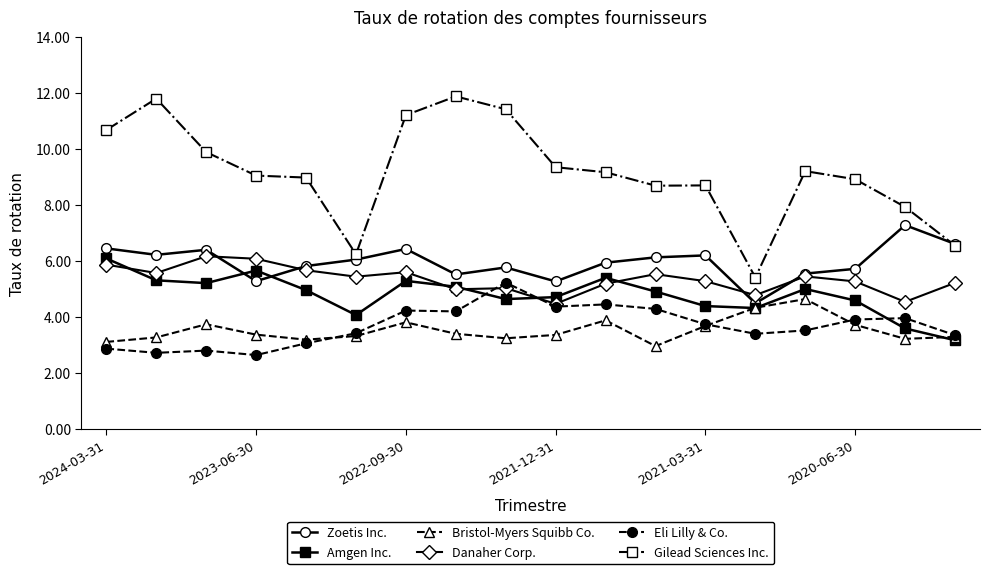

What is the average value of the Amgen Inc. series?

4.8